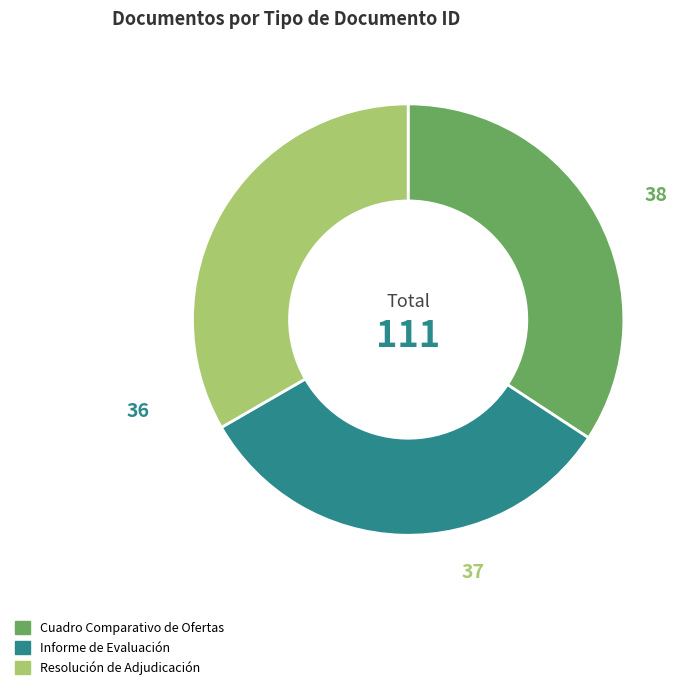

Does Resolución de Adjudicación account for over 50% of the chart?

No